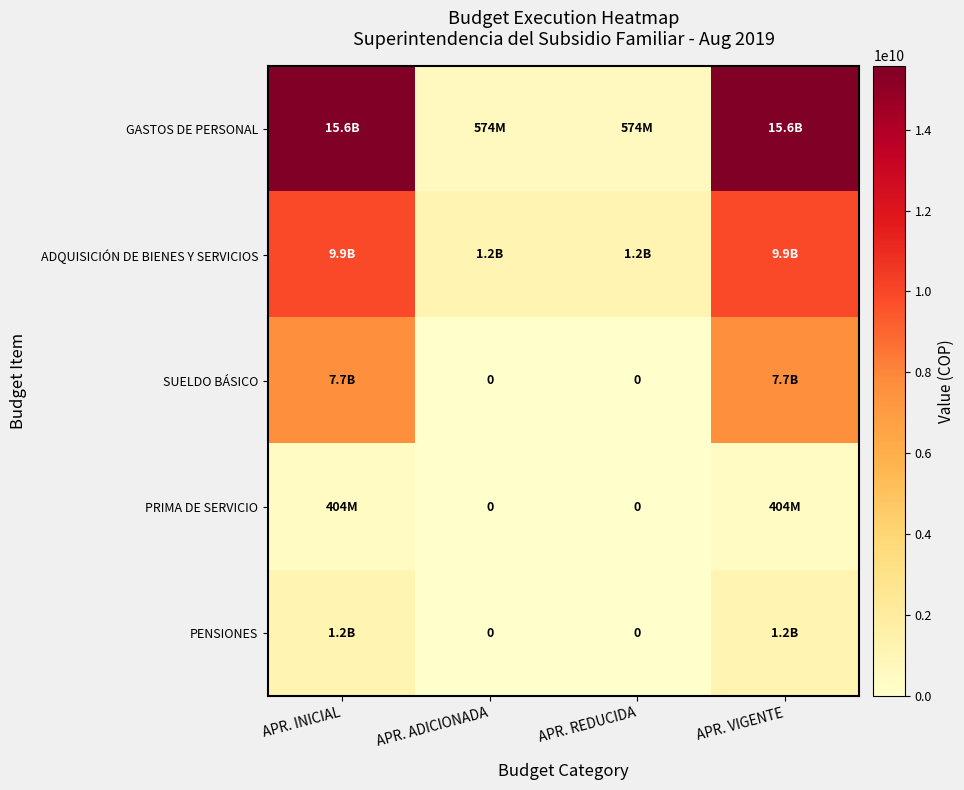

At how many categories does at least one series exceed 65125610?

4